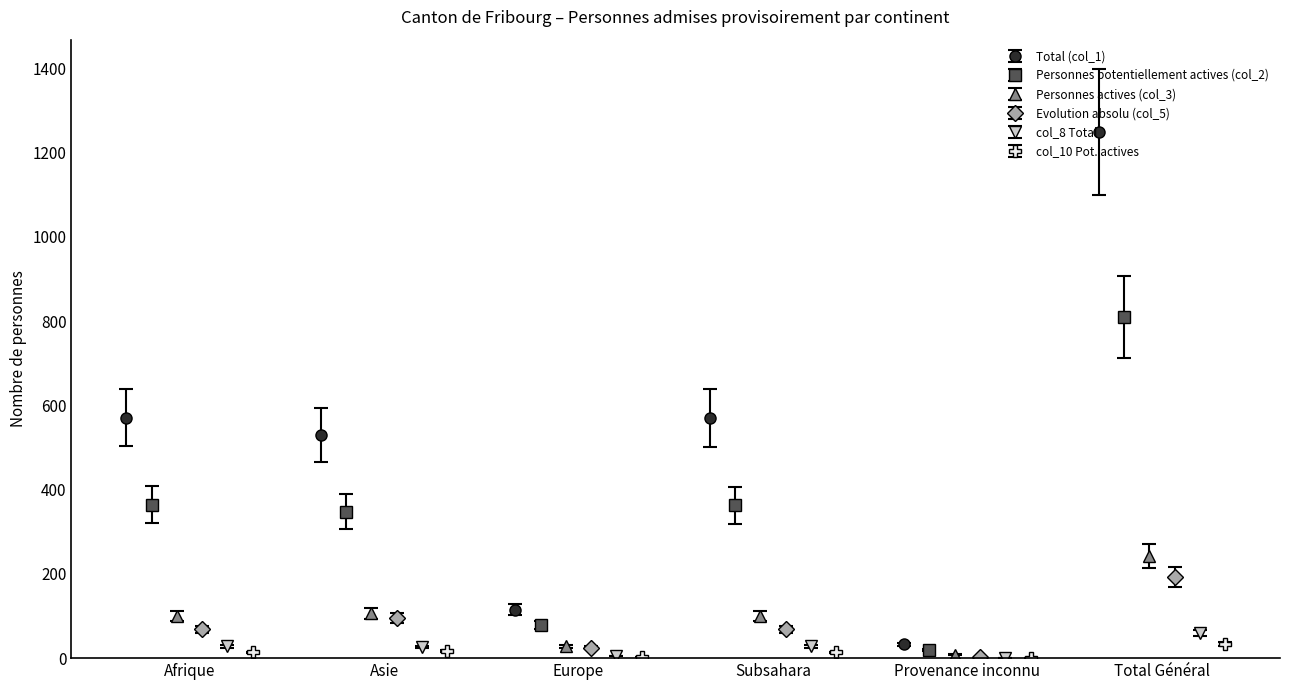

In Total (col_1), how many points are higher than both neighbors (excluding endpoints)?

1